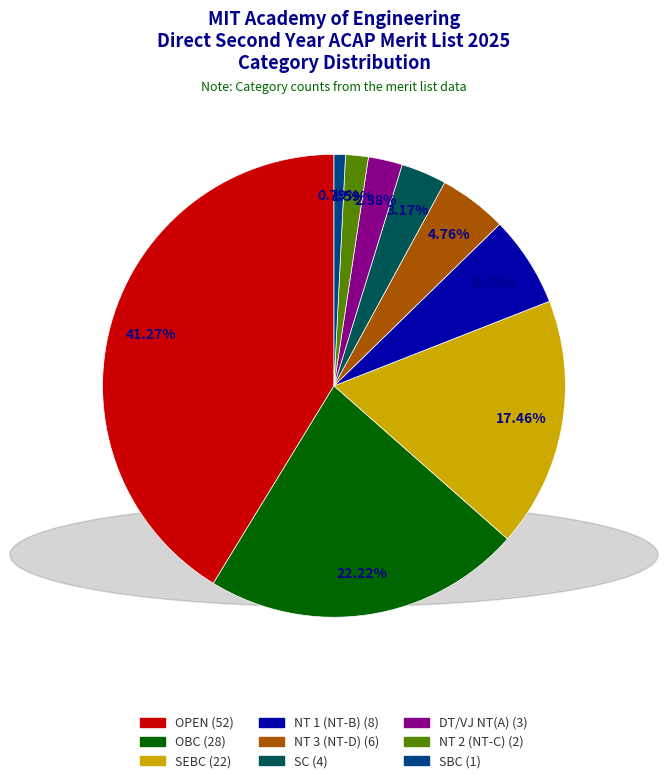

To the nearest percent, what is the difference between the largest and smallest slice percentages?

40%